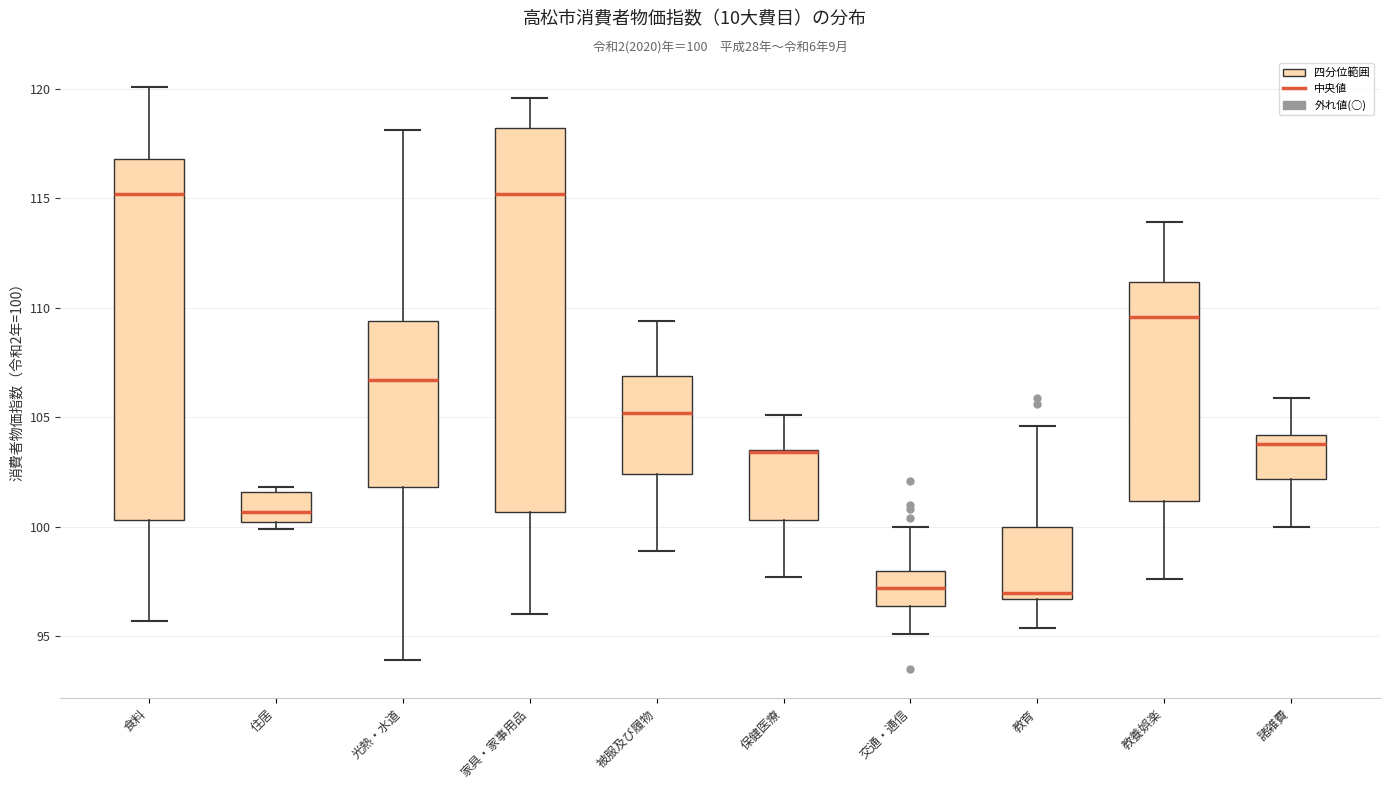

Comparing the boxes themselves (not the whiskers), which one is the tallest?

家具・家事用品